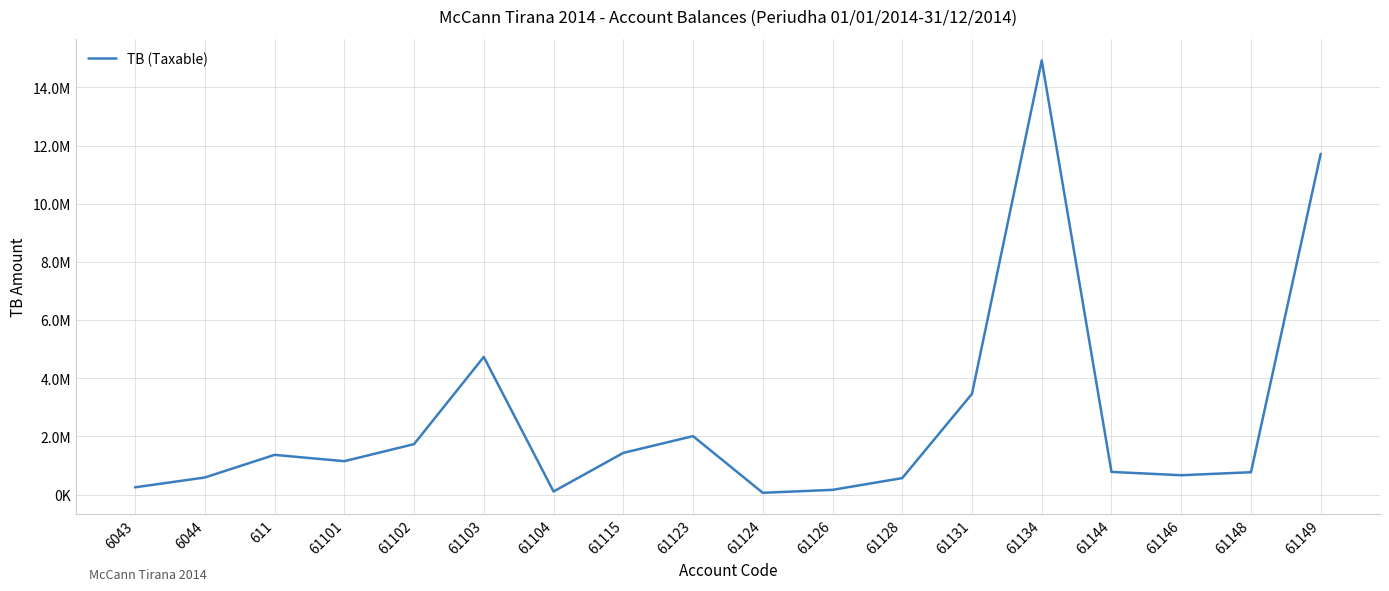

Is this an area chart (filled region under the line)?

No